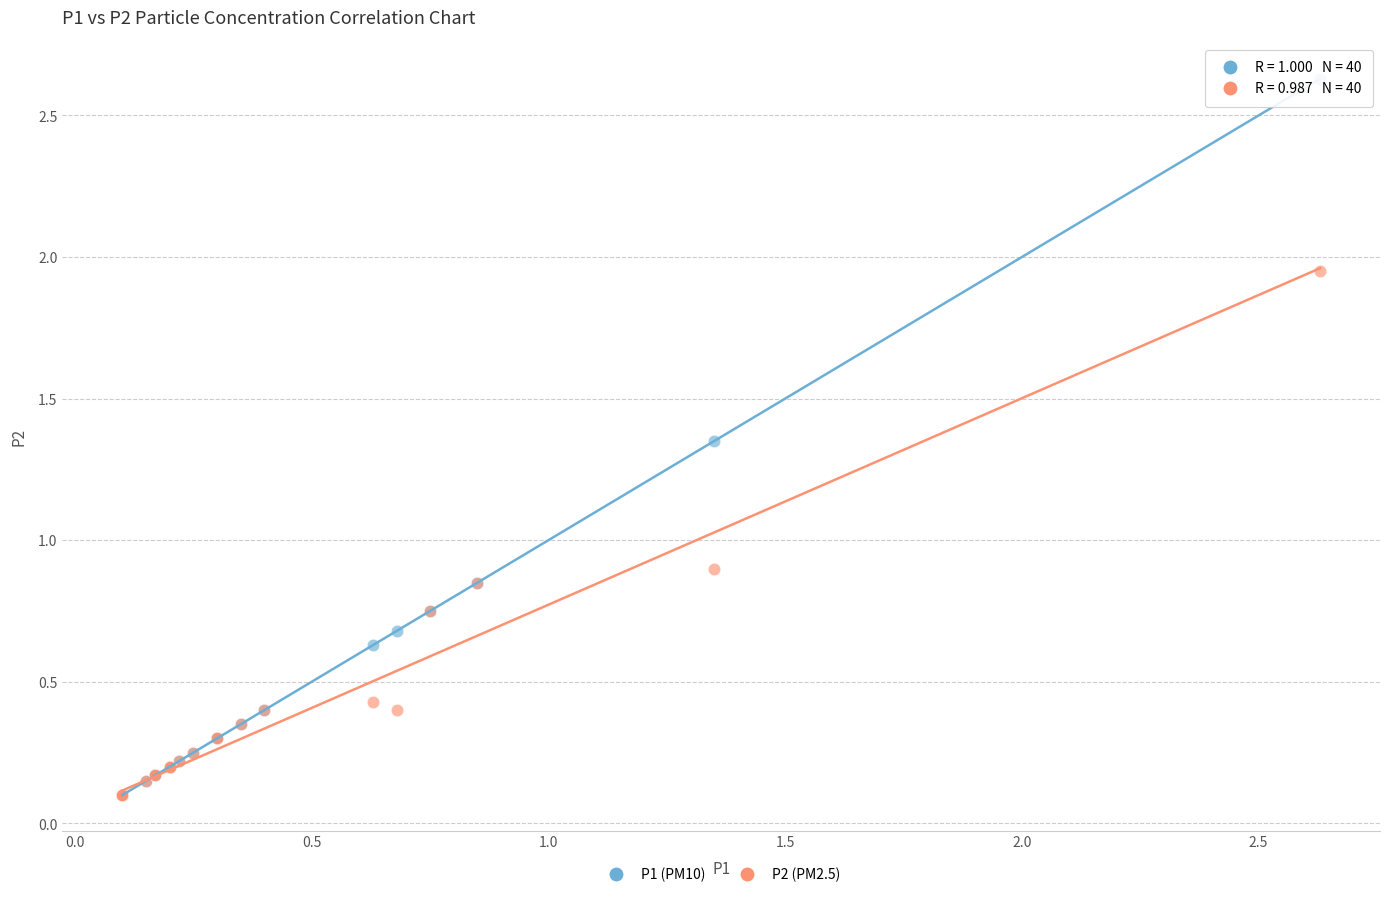

Which series has the largest Y range (max minus min)?

P1 (PM10)